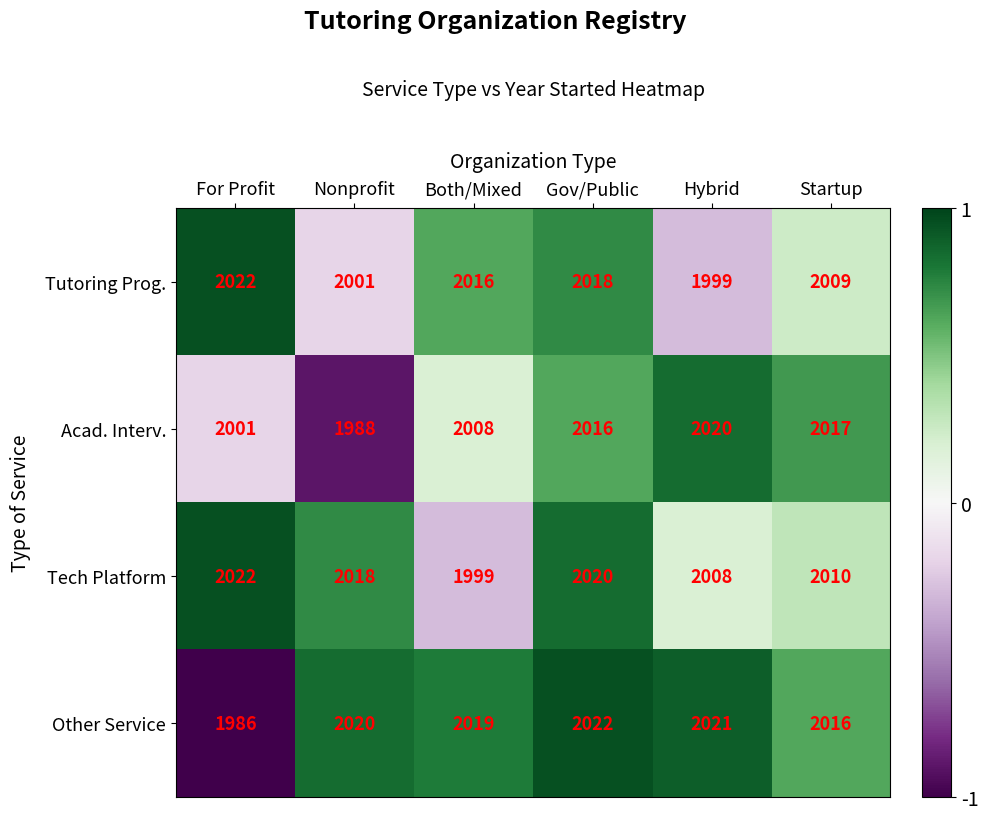

The Other Service series shows 1141 at Nonprofit. True or false?

False